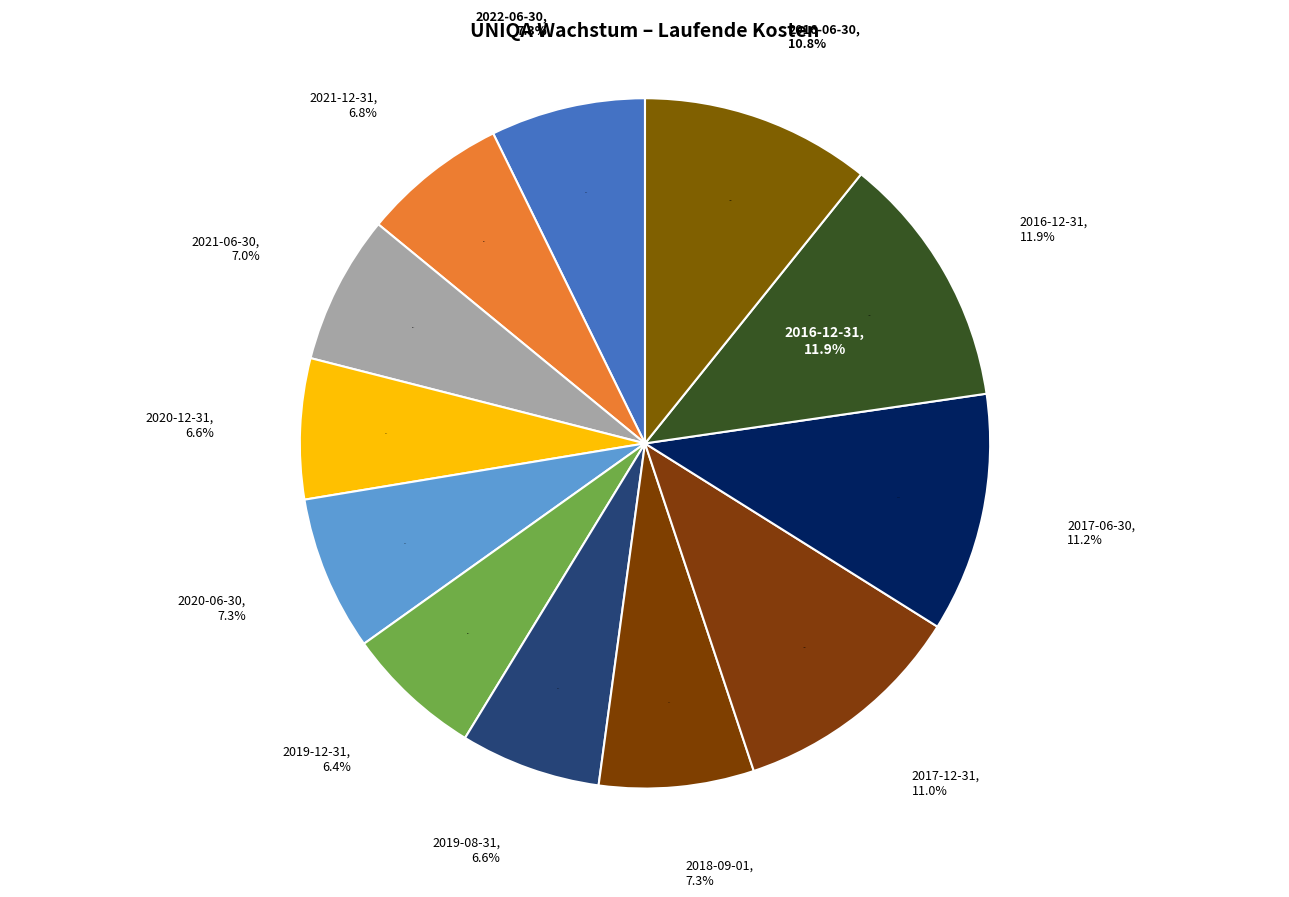

What is the smallest slice in the pie chart?

2019-12-31